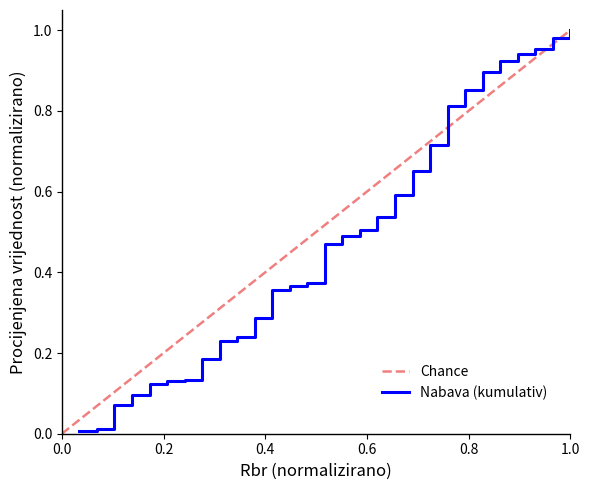

Rank the categories by value from highest to lowest.

29, 28, 27, 26, 25, 24, 23, 22, 21, 20, 19, 18, 17, 16, 15, 14, 13, 12, 11, 10, 9, 8, 7, 6, 5, 4, 3, 2, 1